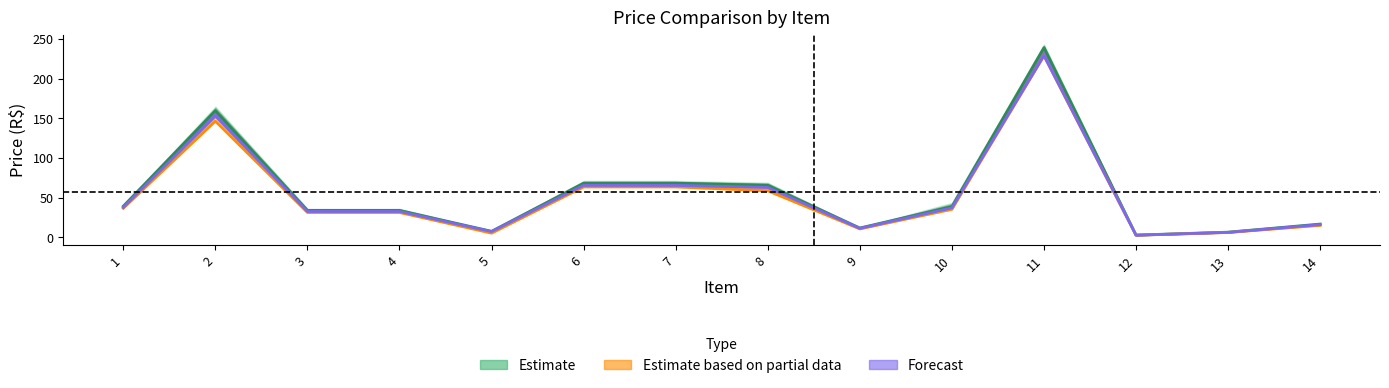

The value of Estimate based on partial data at 11 is 229.0. True or false?

True